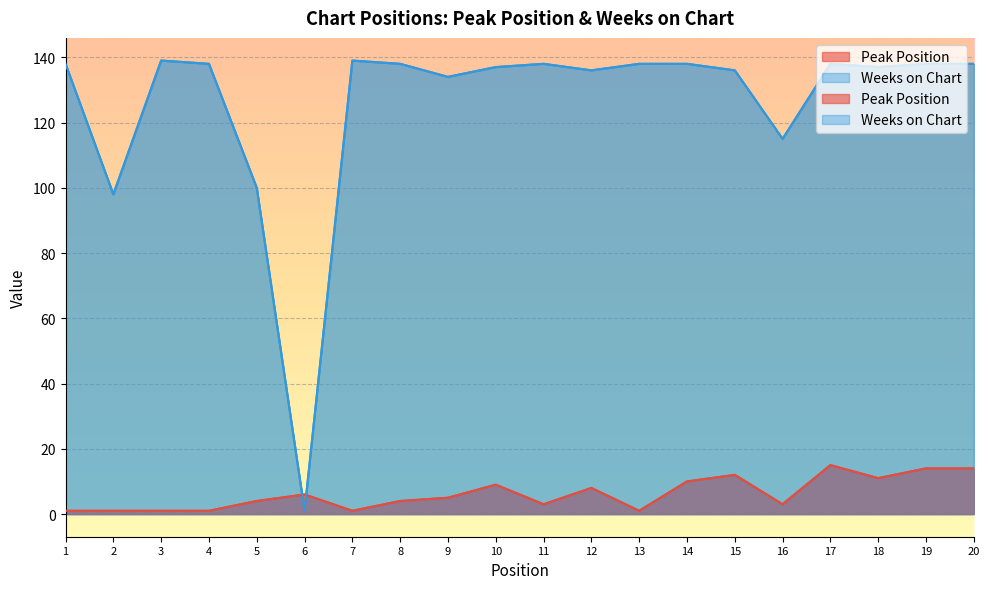

Is the value of Peak Position at 20 greater than the value of Weeks on Chart at 18?

No